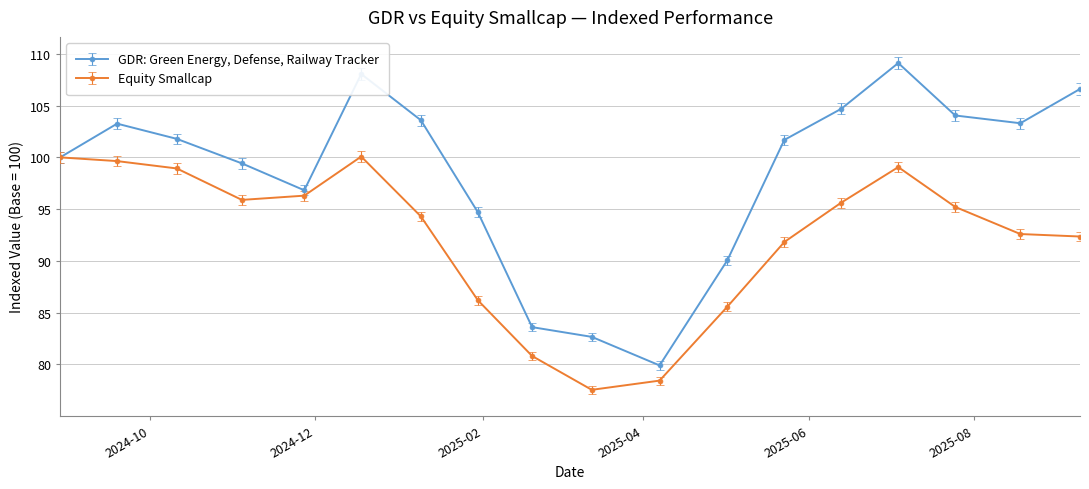

Which series has the widest spread of values?

GDR: Green Energy, Defense, Railway Tracker